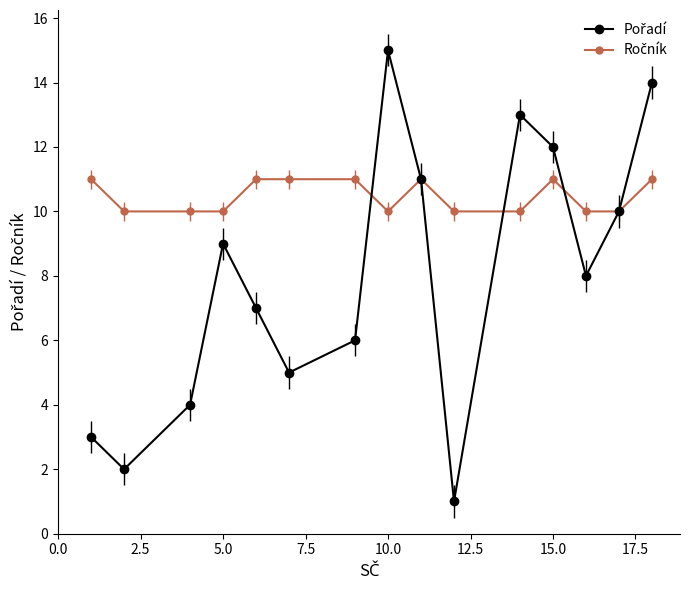

In Pořadí, how many points are lower than both neighbors (excluding endpoints)?

4